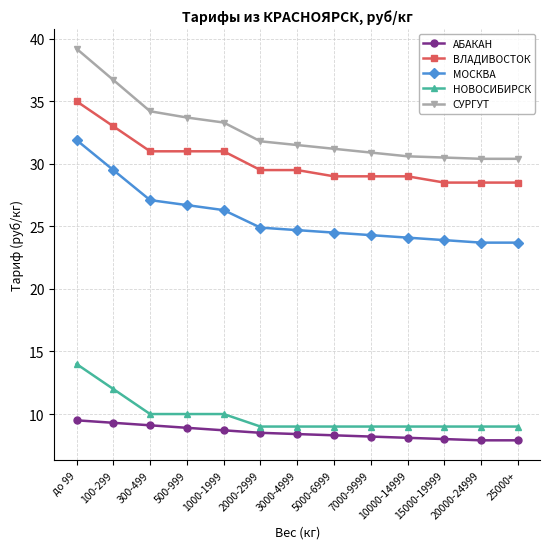

True or false: СУРГУТ has more than 1 interior local peaks.

False